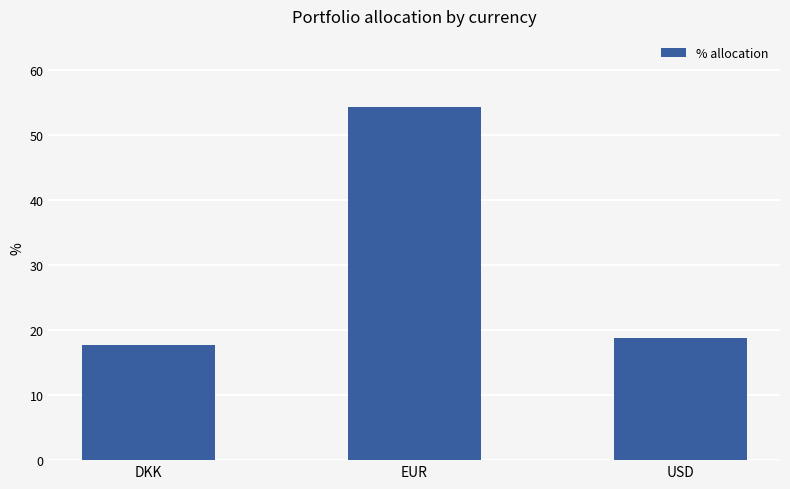

Does the chart contain stacked bars?

No